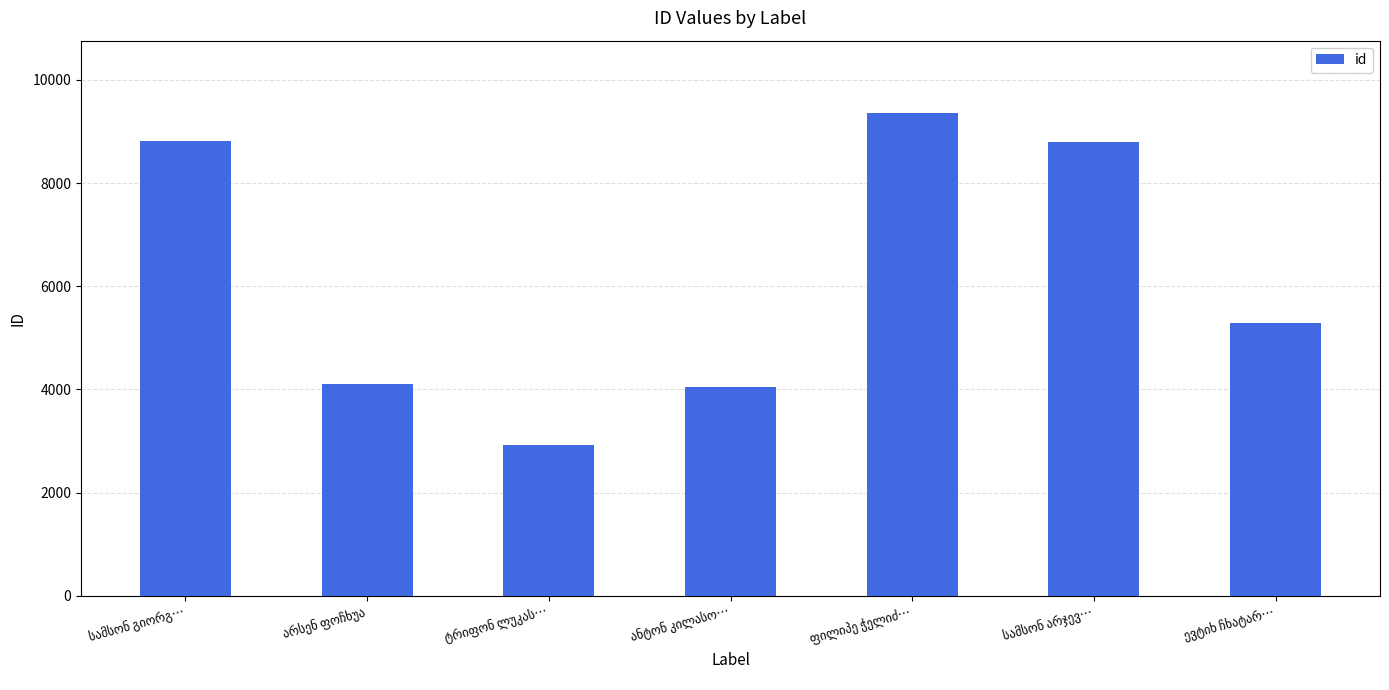

What is the minimum value shown in the chart?

2930